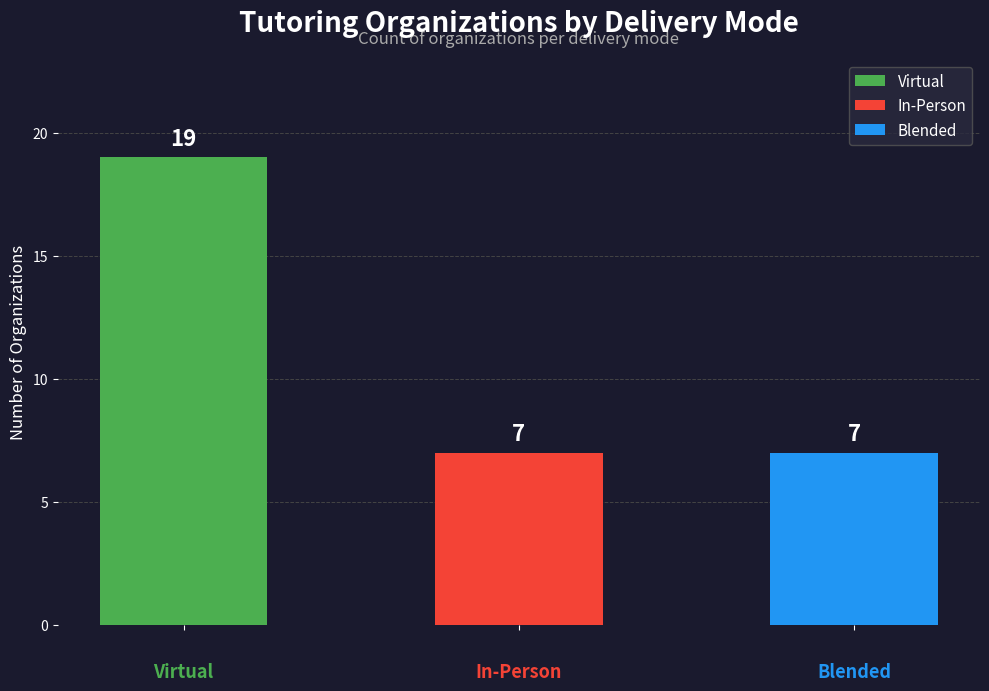

What is the maximum value shown in the chart?

19